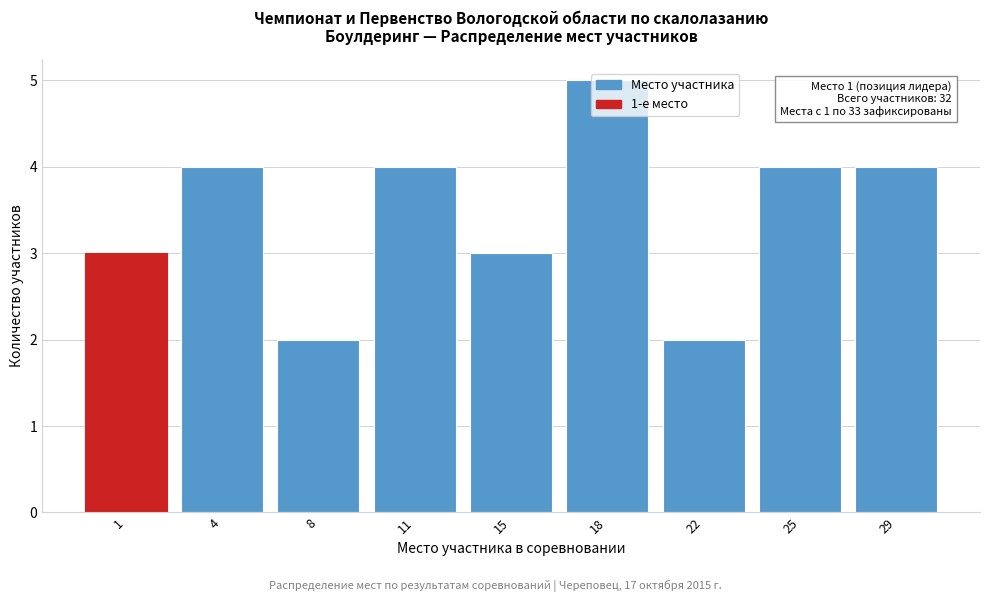

What is the value of the 7th bar from the left?

2